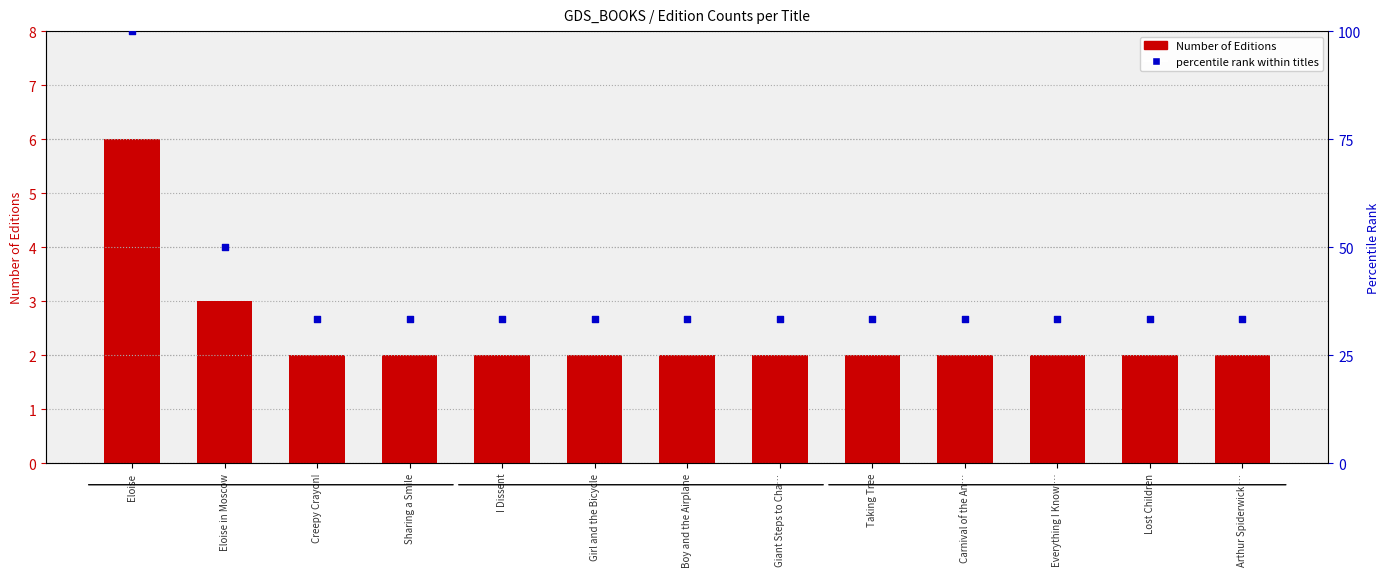

At how many categories does at least one series exceed 72?

1